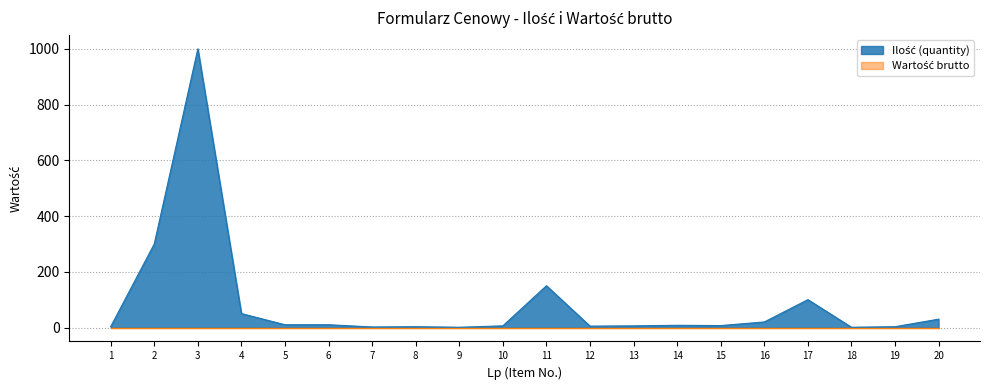

Which label corresponds to the smallest value in the chart?

9